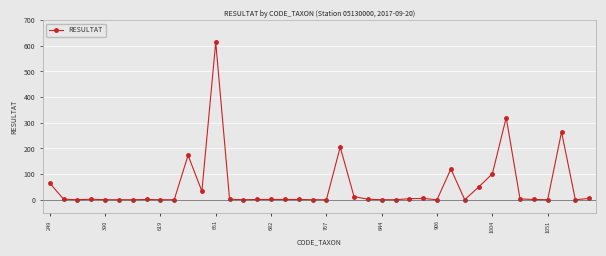

What is the difference between the maximum and second lowest values?

614